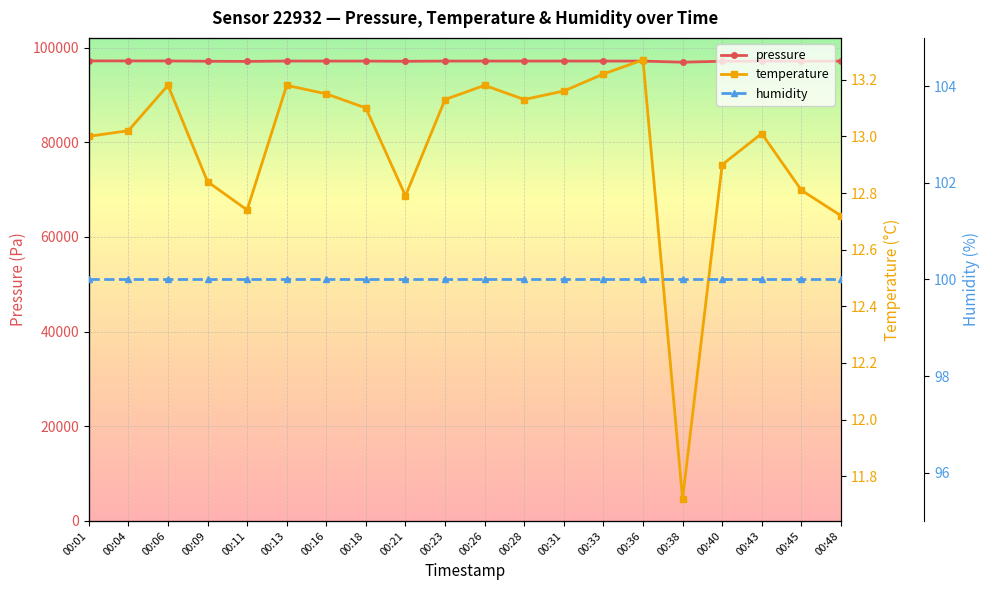

At which category does the chart reach its minimum across all series?

00:38